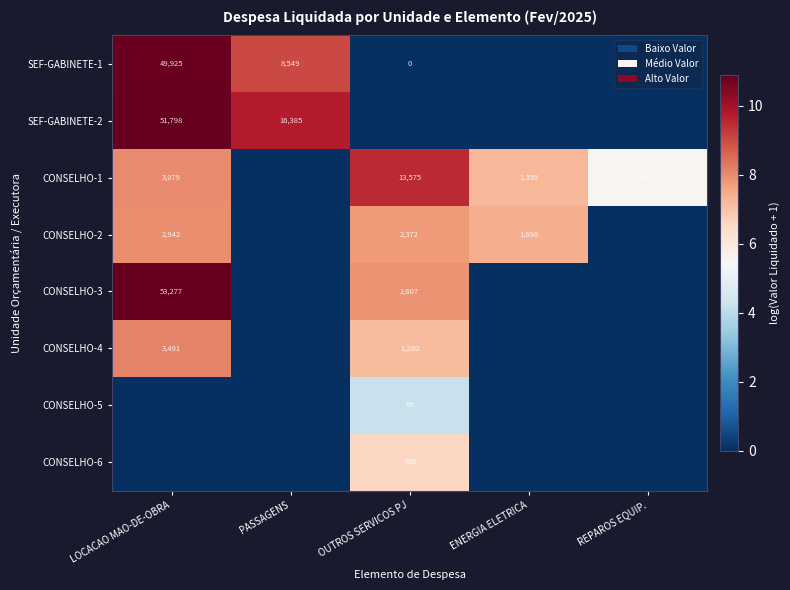

The value of CONSELHO-1 at LOCACAO MAO-DE-OBRA is 4830. True or false?

False